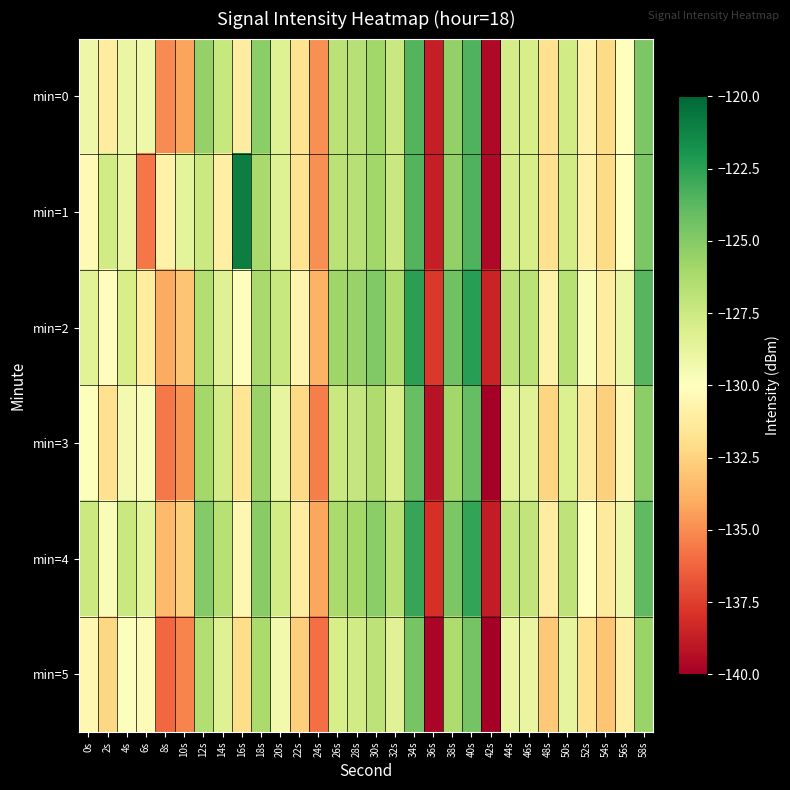

Count the number of categories in the chart.

30